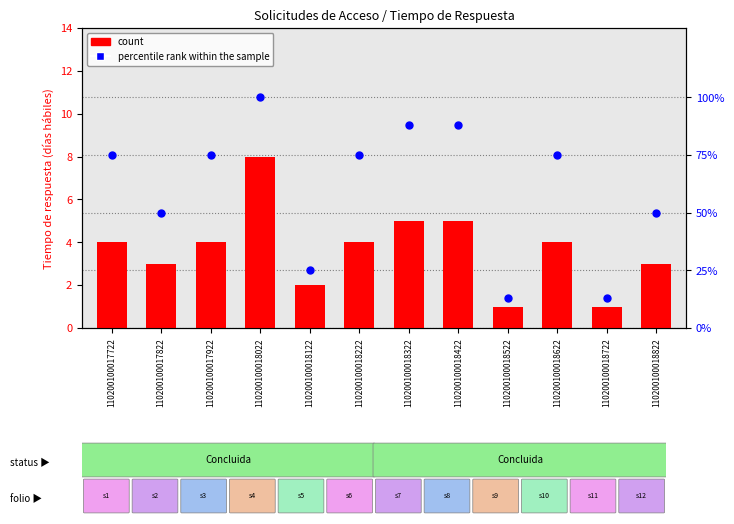

At which category is the sum across all series the highest?

110200100018022